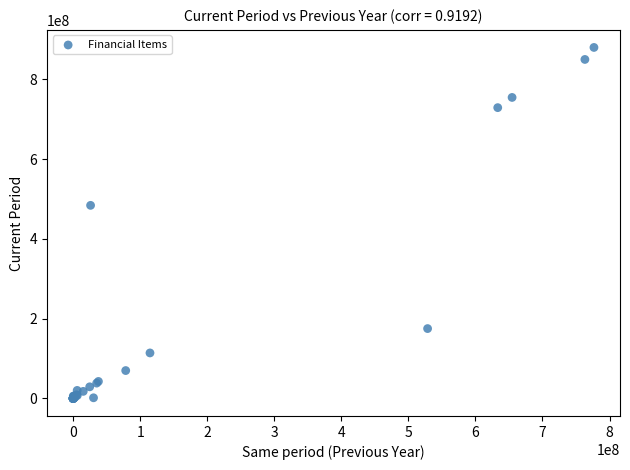

What Y value in the scatter plot is closest to 440200000?

484300000